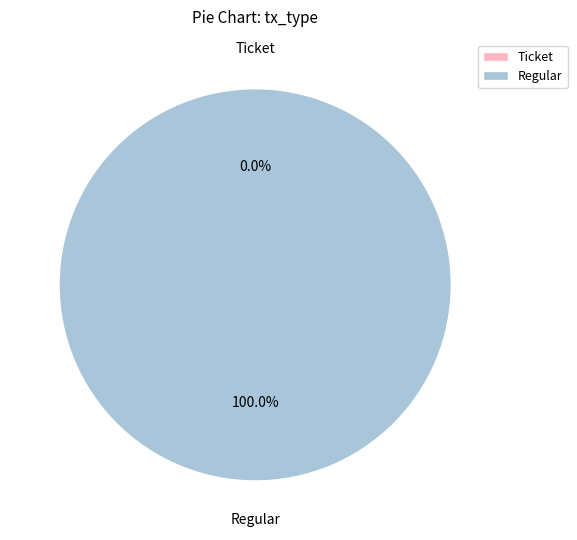

What percentage do Ticket and Regular together represent?

100.0%